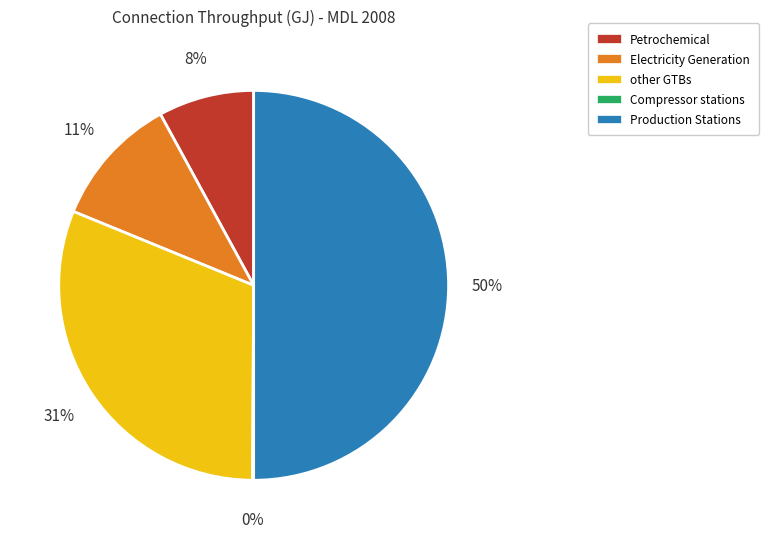

To the nearest percent, what portion does Electricity Generation represent?

11%